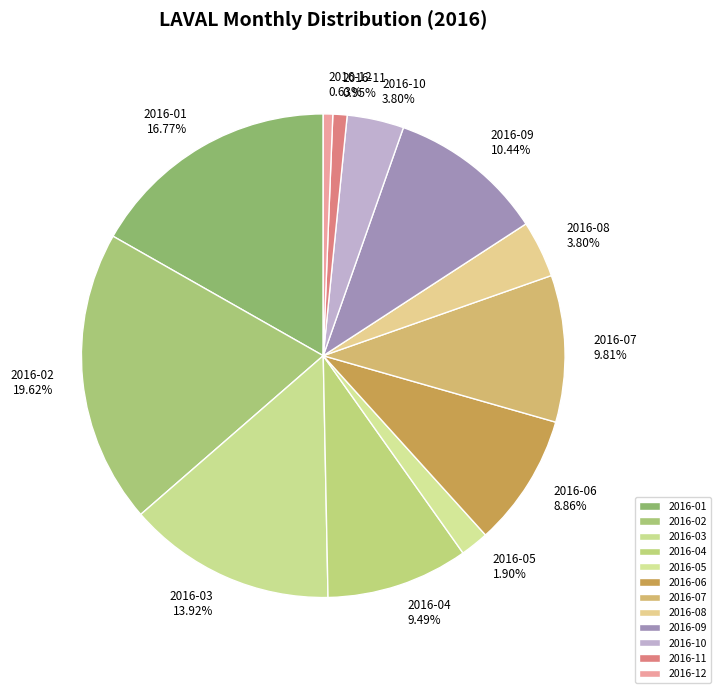

How many slices are in this pie chart?

12